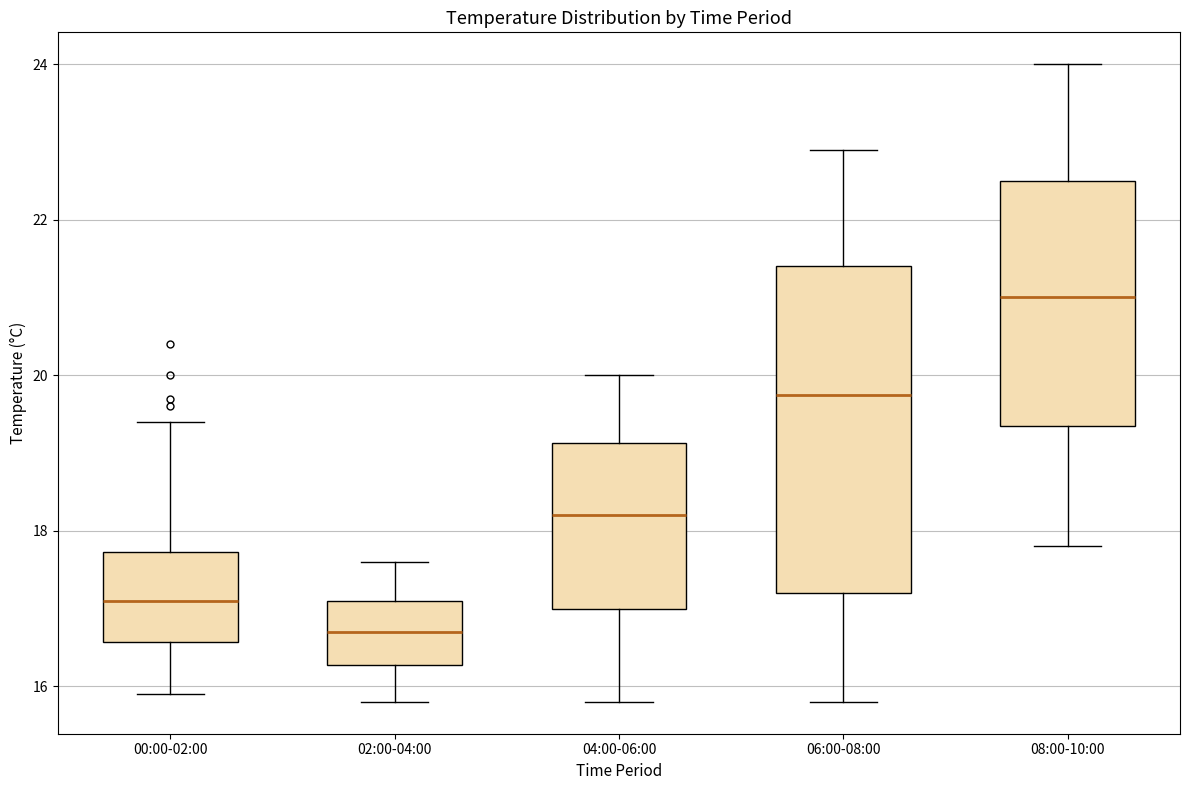

Reading left to right, transcribe this box plot: for each box, give where its median line is, the range the box spans, and where its two whiskers end, as read against the y-axis. The values are not printed on the chart, so give them approximately, as read against the axis.

00:00-02:00: median 17.2, box 16.6 to 17.8, whiskers 16.0 to 19.4
02:00-04:00: median 16.8, box 16.2 to 17.2, whiskers 15.8 to 17.6
04:00-06:00: median 18.2, box 17.0 to 19.2, whiskers 15.8 to 20.0
06:00-08:00: median 19.8, box 17.2 to 21.4, whiskers 15.8 to 23.0
08:00-10:00: median 21.0, box 19.4 to 22.6, whiskers 17.8 to 24.0